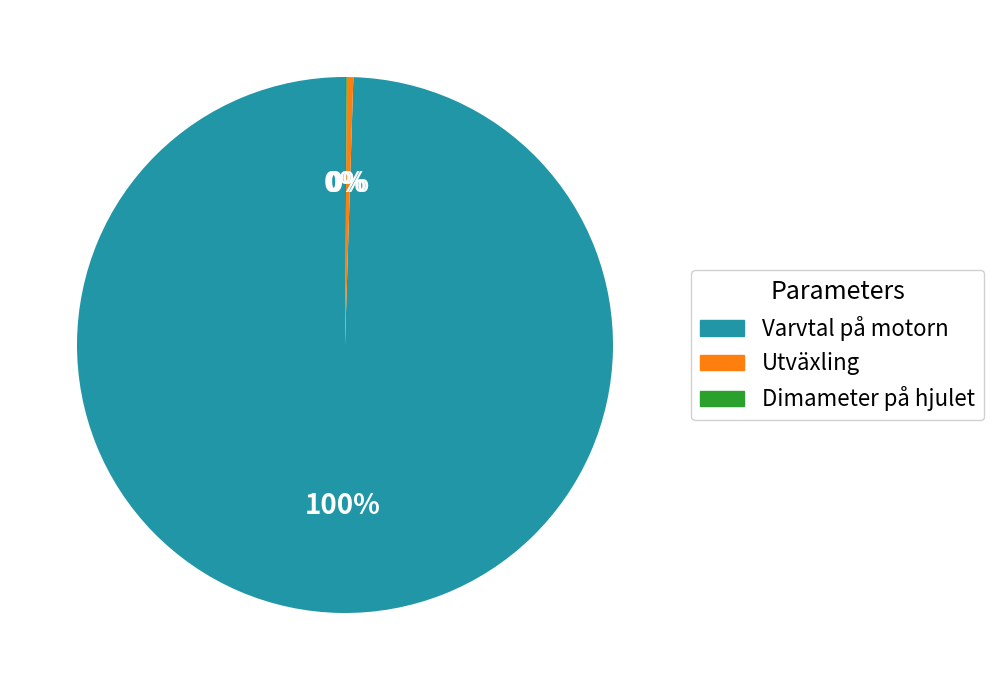

To the nearest percent, what portion does Varvtal på motorn represent?

100%